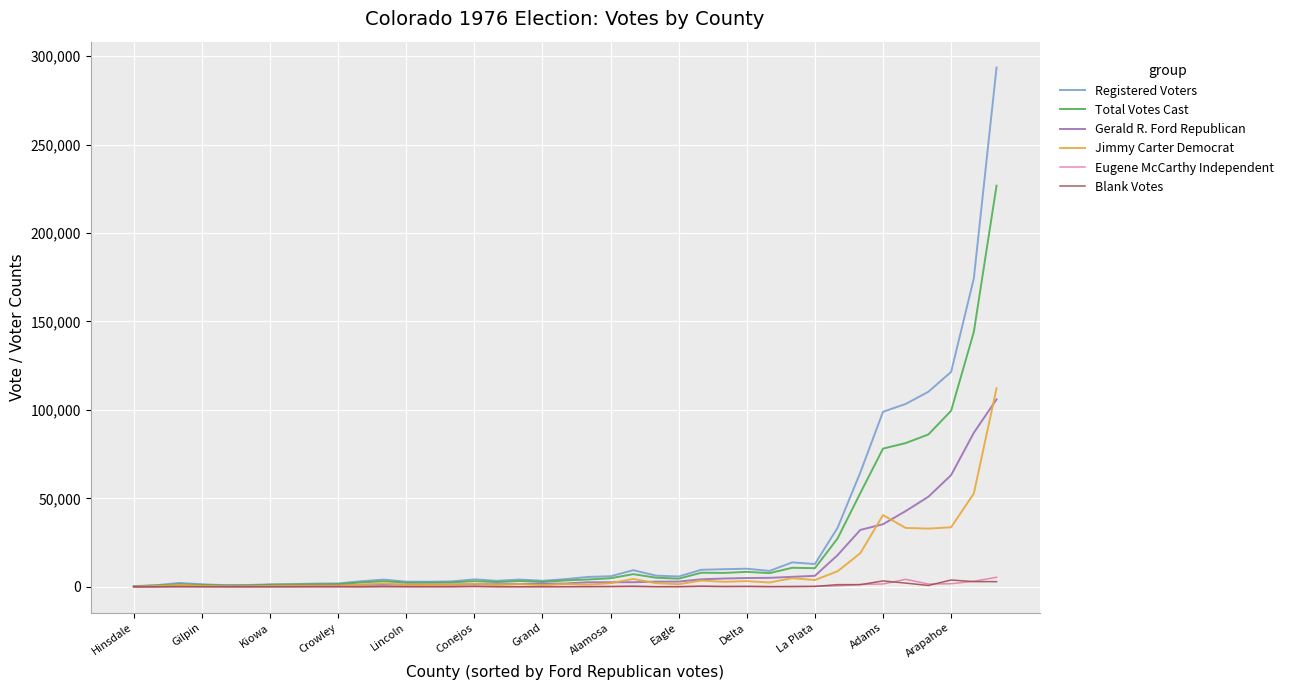

Which series has the widest spread of values?

Registered Voters